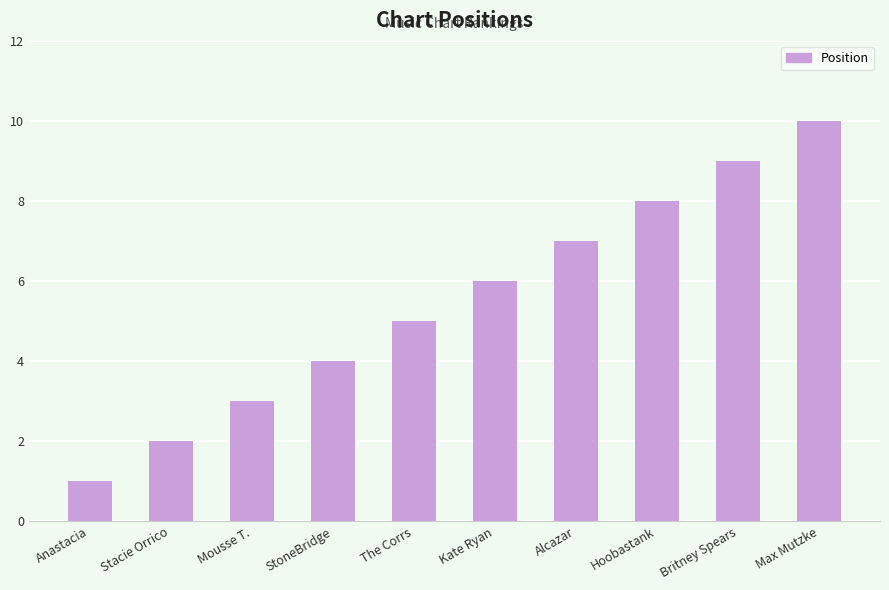

What is the label of the 7th bar from the left?

Alcazar